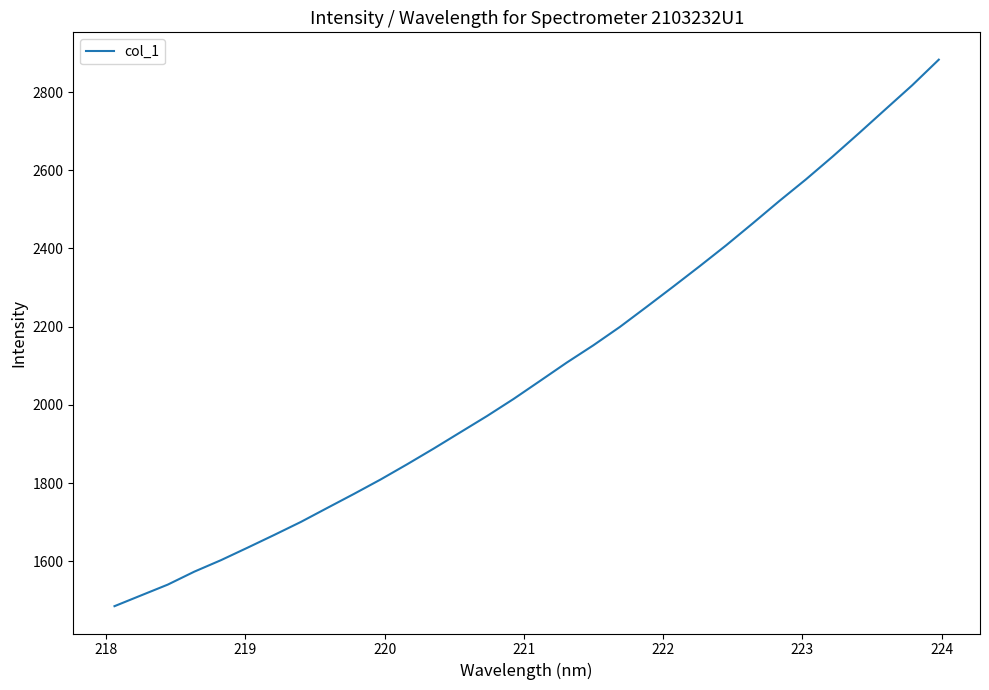

True or false: there are more than 1 points higher than both neighbors.

False